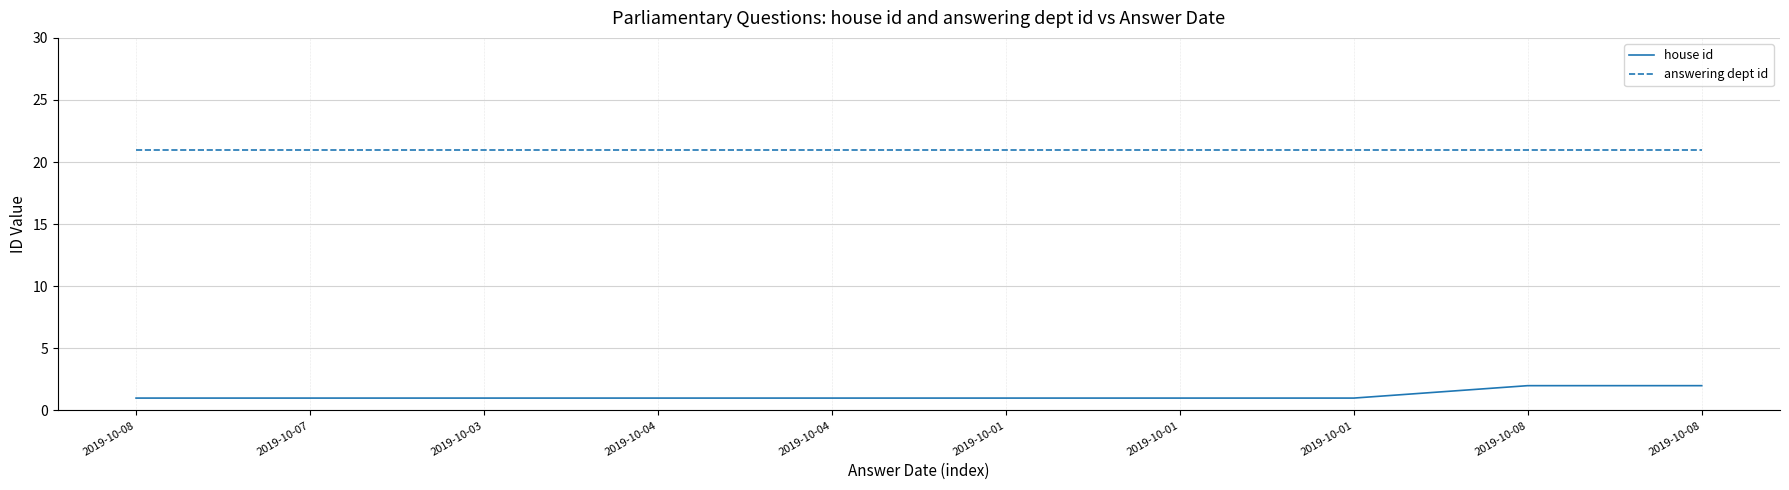

What are all the series names shown in the legend?

house id, answering dept id